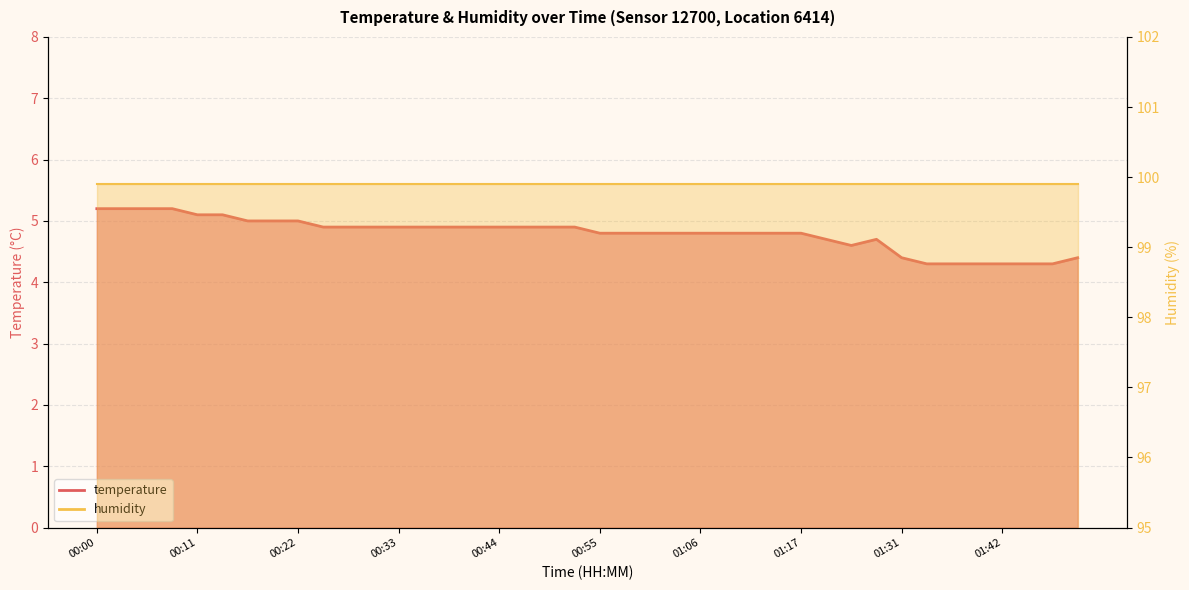

Is it true that the value at 01:14 is 8.6?

False